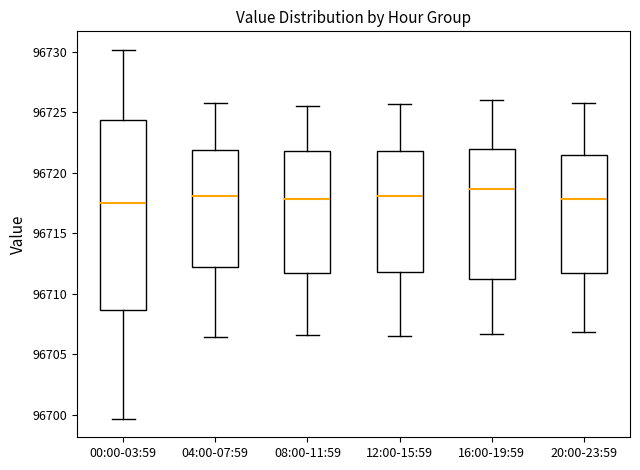

Where is the lower edge of the box for 12:00-15:59 on the y-axis? The values are not printed on the chart, so give them approximately, as read against the axis.

96712.0